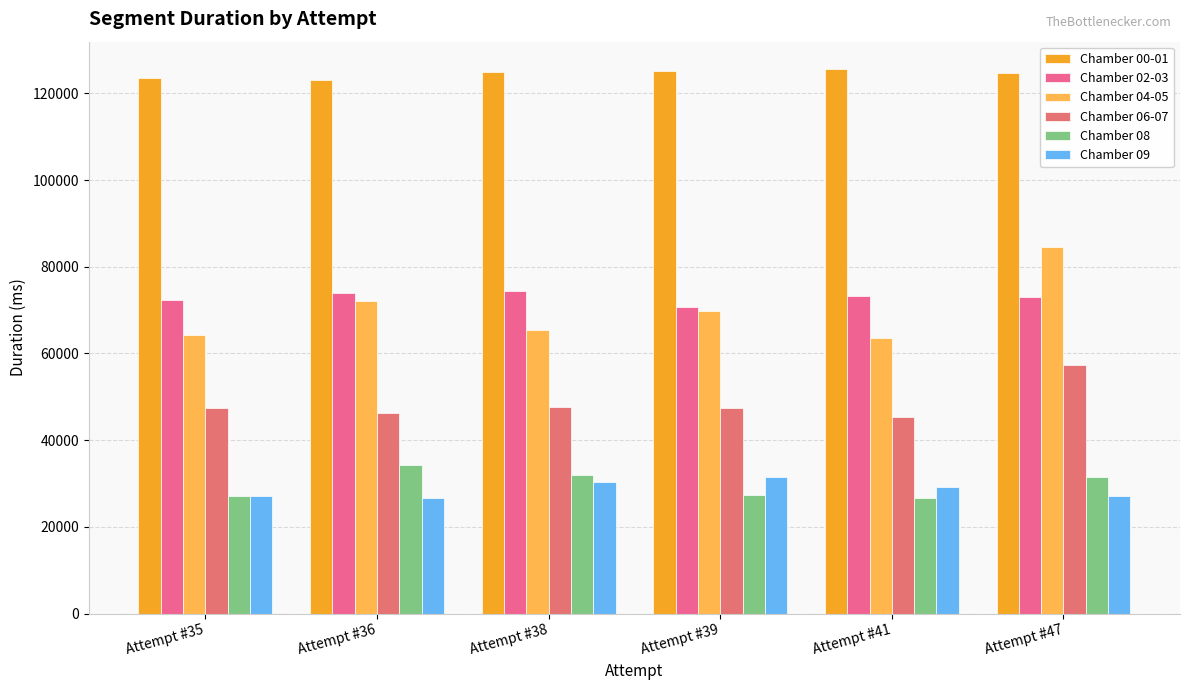

At which category is the sum across all series the highest?

Attempt #47